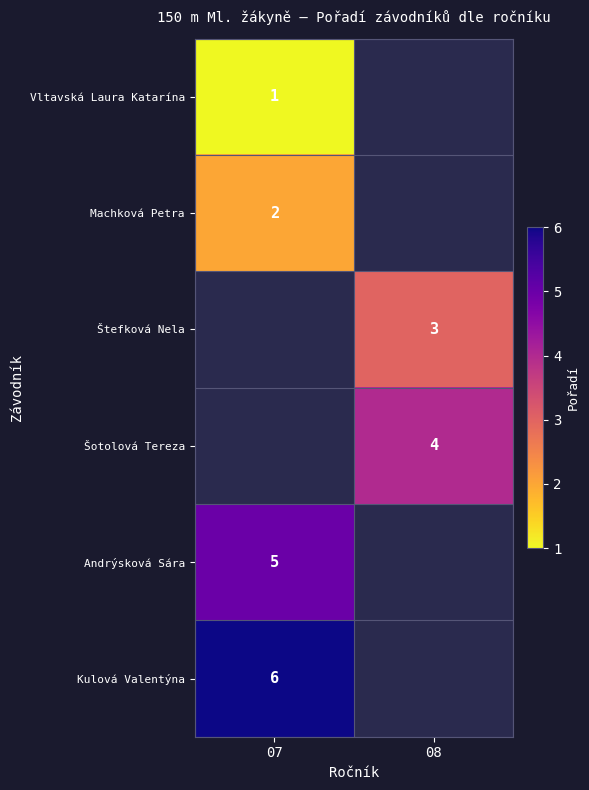

Is it true that Machková Petra equals 1 at 07?

False